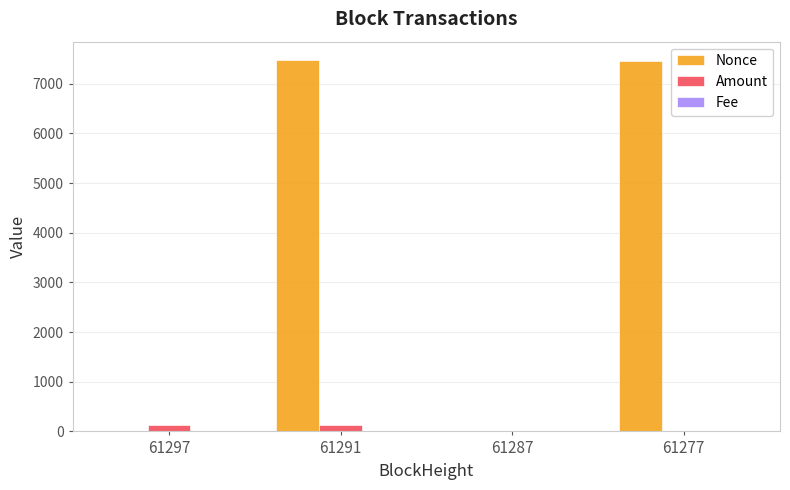

True or false: Amount has a value of 125.3 at 61297.

True